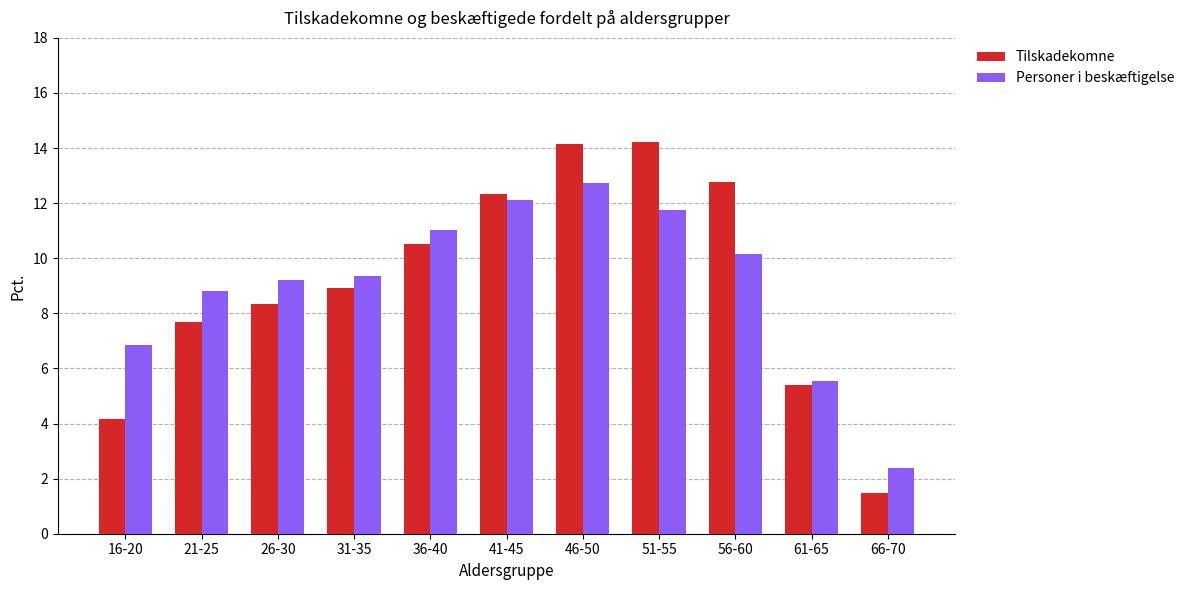

What value does the Tilskadekomne series have at 51-55?

14.2